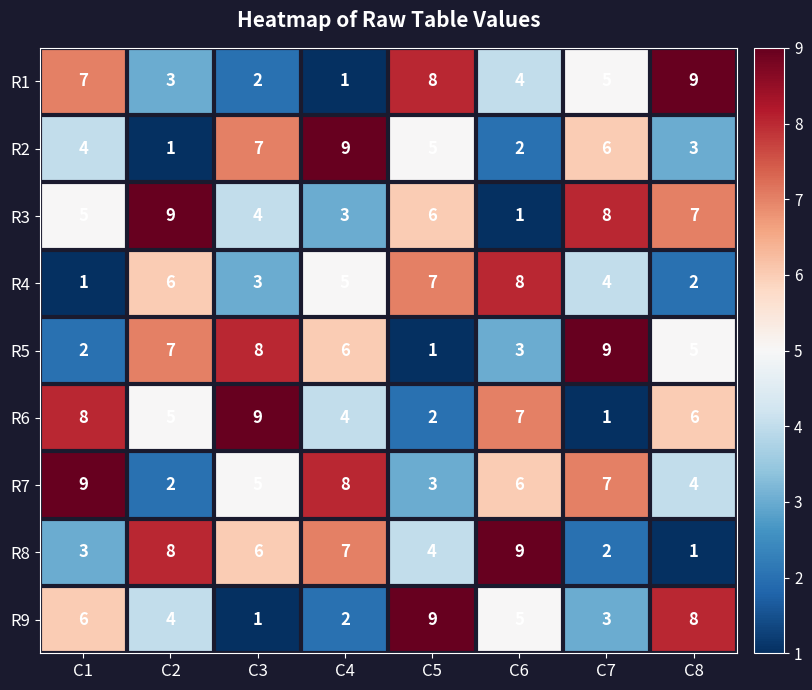

What is the average value of the R3 series?

5